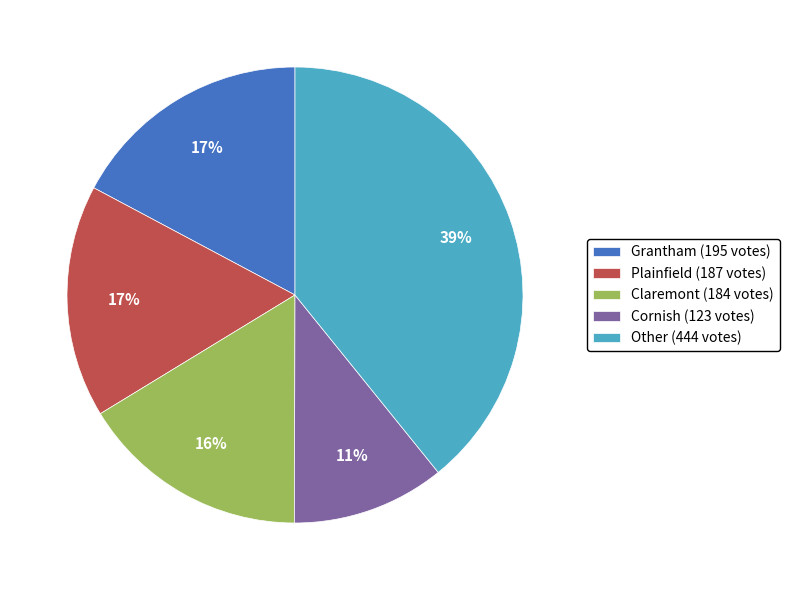

To the nearest percent, what is the difference between the largest and smallest slice percentages?

28%